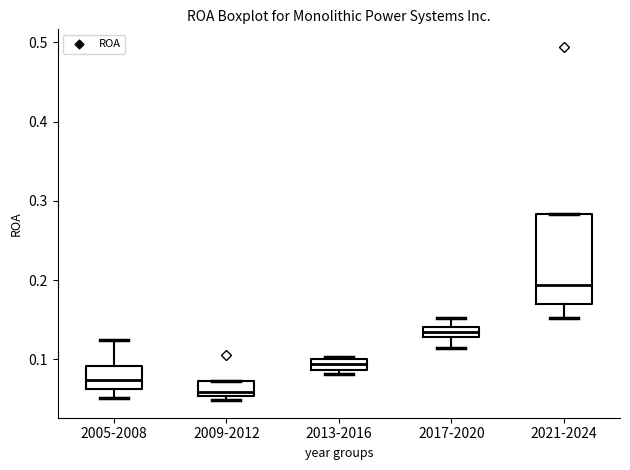

Which box has the lowest median line?

2009-2012